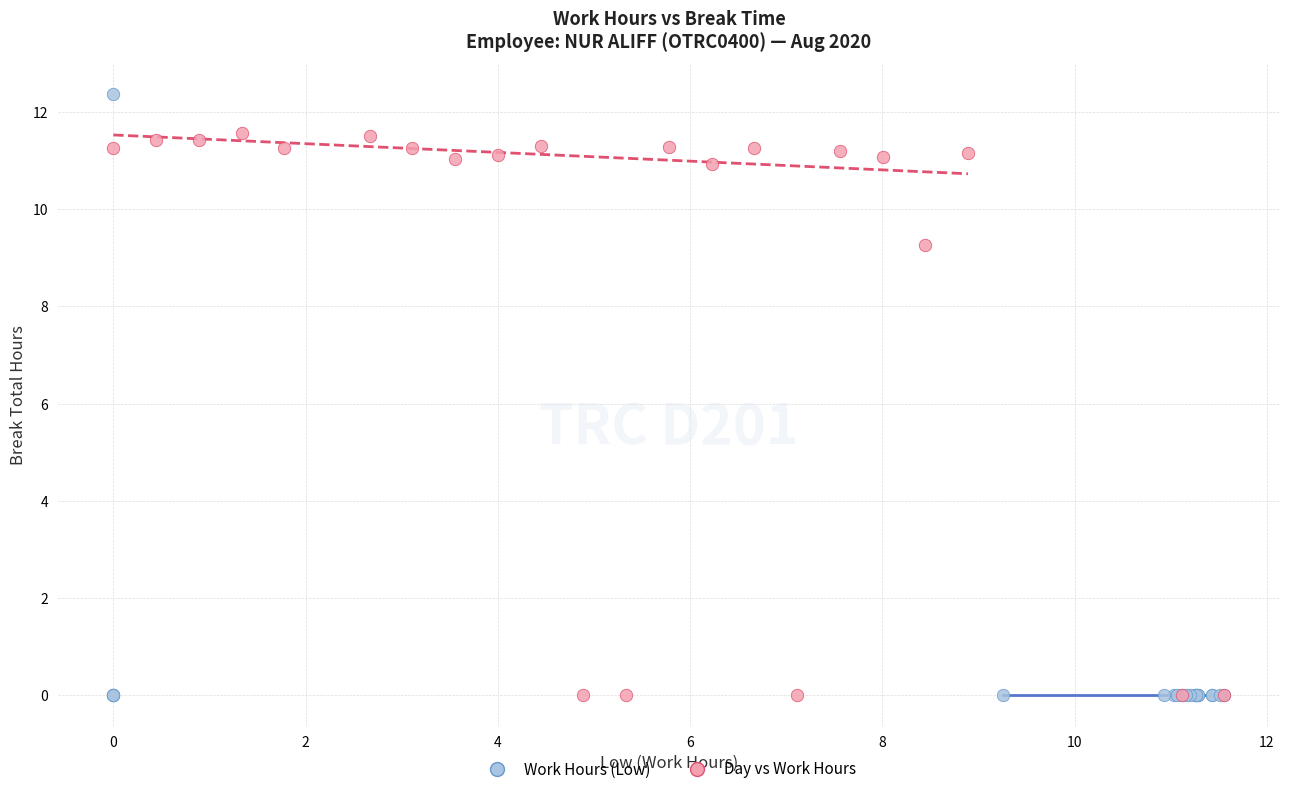

Which series contains the highest Y value?

Work Hours (Low)